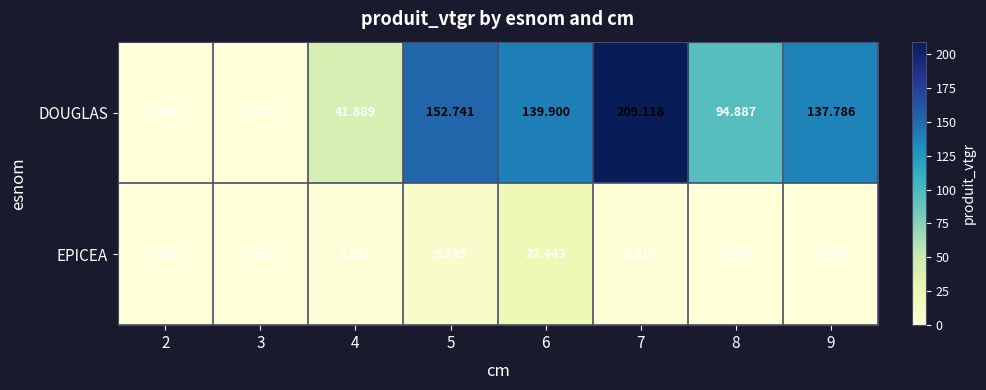

Which series has the largest total across all categories?

DOUGLAS